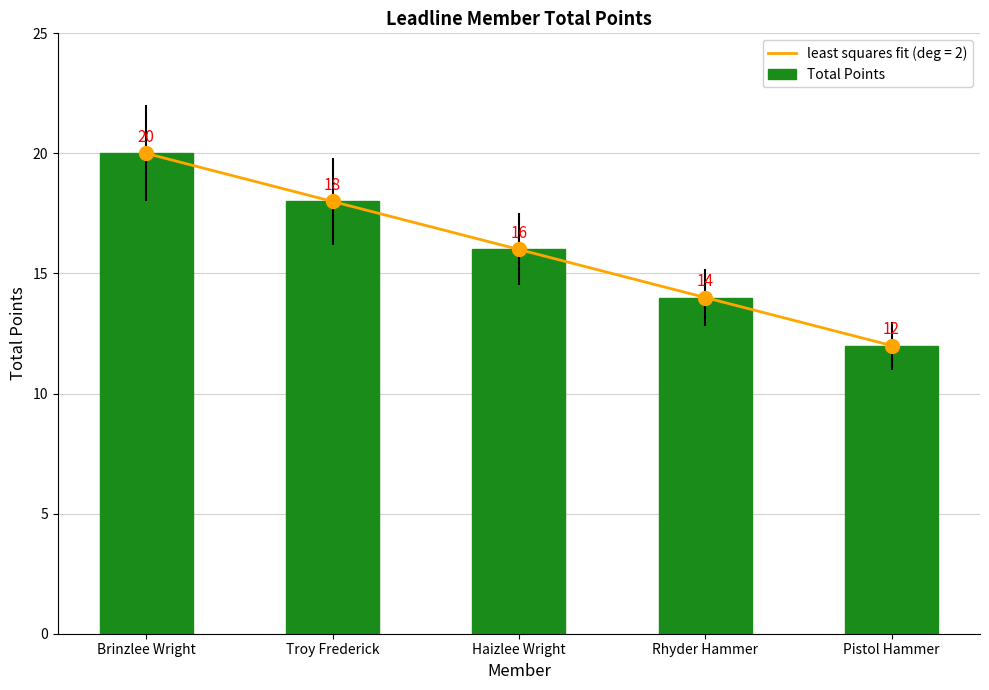

How many values are between 14 and 18?

3